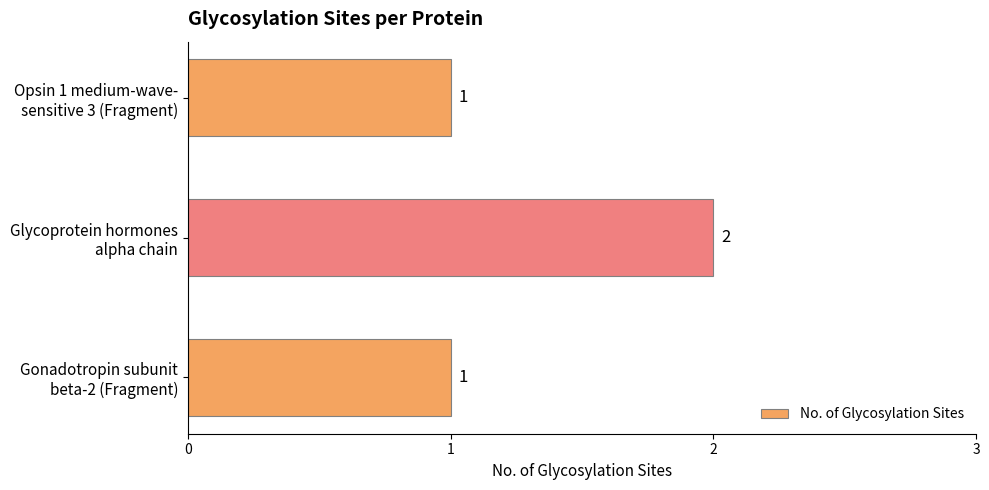

What is the greatest value displayed?

2